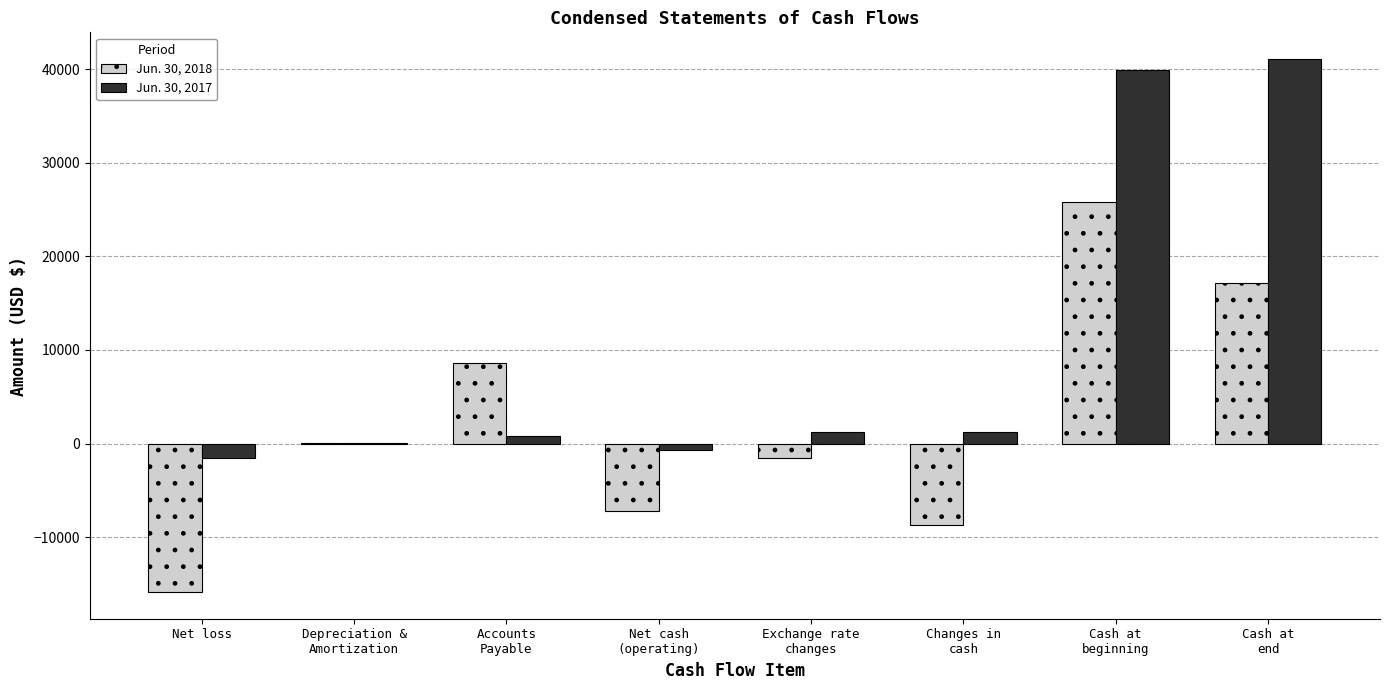

What is the approximate value of Jun. 30, 2017 at Cash at
beginning, to the nearest 10?

39860